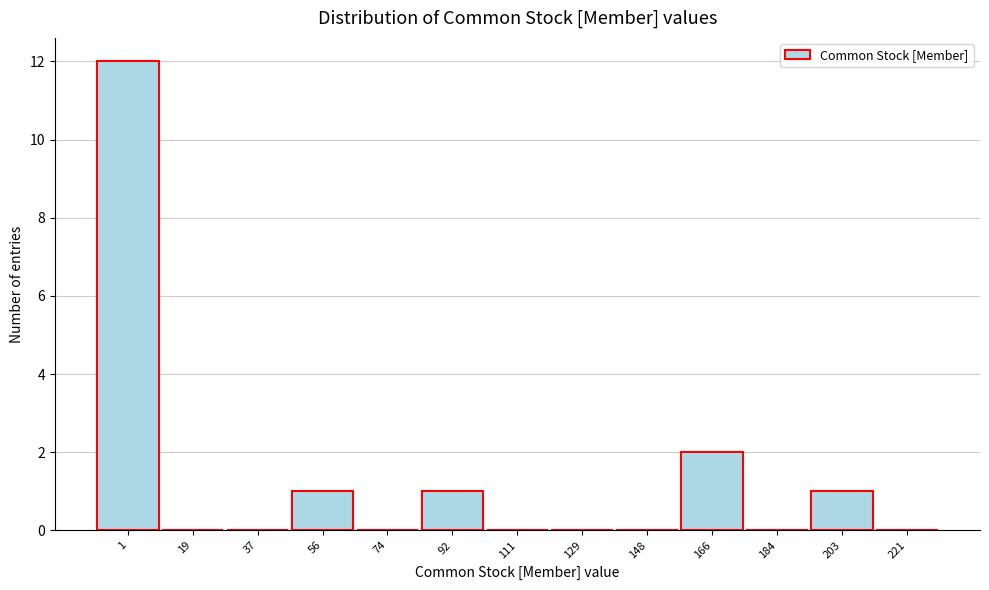

Reading left to right, transcribe all the data shown in this chart.

1=12	19=0	37=0	56=1	74=0	92=1	111=0	129=0	148=0	166=2	184=0	203=1	221=0